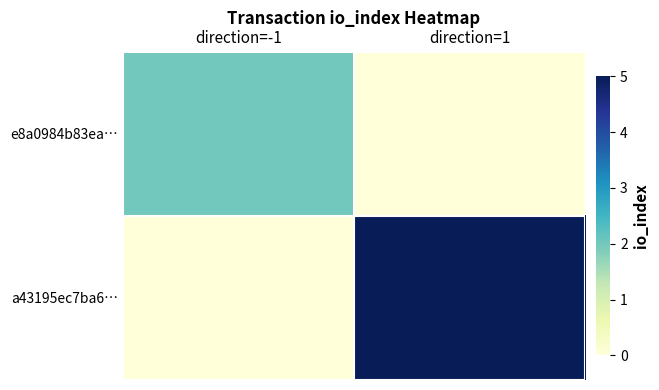

Rank the series at direction=1 from lowest to highest value.

e8a0984b83ea…, a43195ec7ba6…